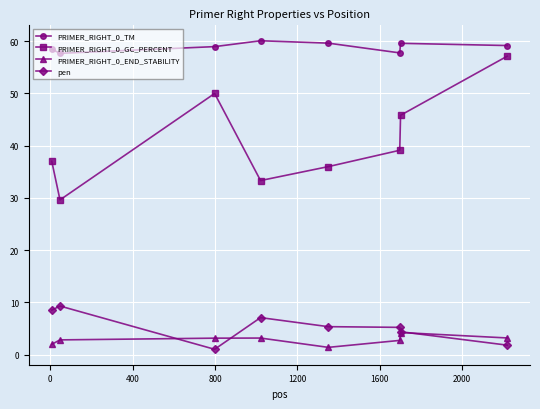

Which series has the largest range (max minus min)?

PRIMER_RIGHT_0_GC_PERCENT